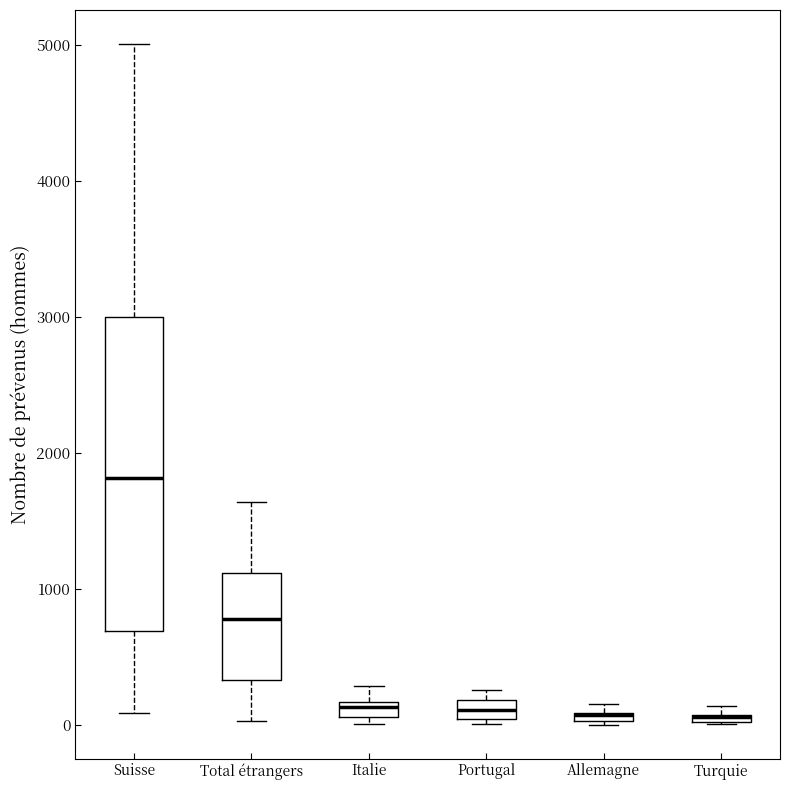

Which box is the tallest, from its lower edge to its upper edge?

Suisse